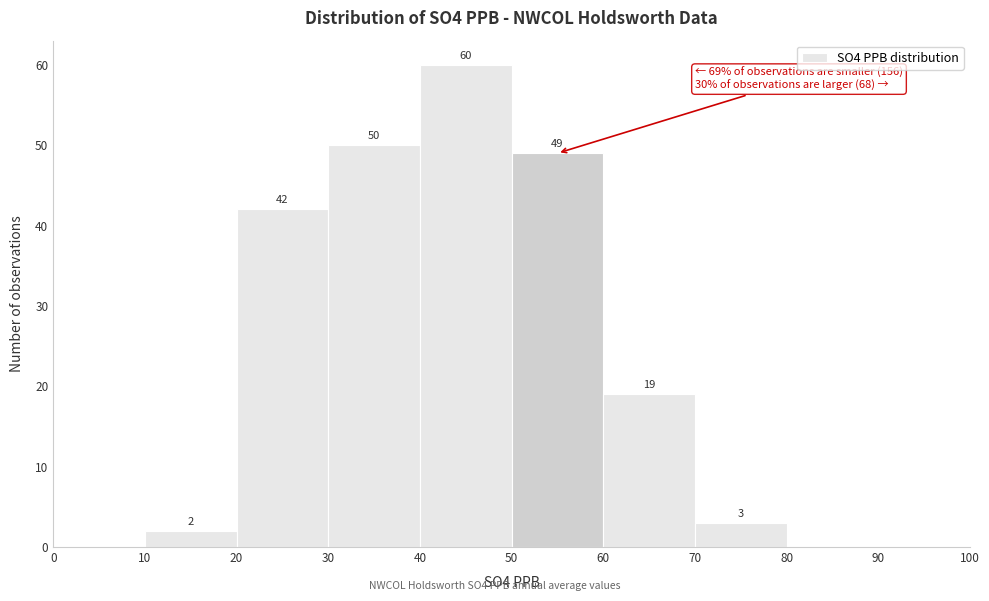

Which range on the x-axis has the tallest bar?

40 to 50